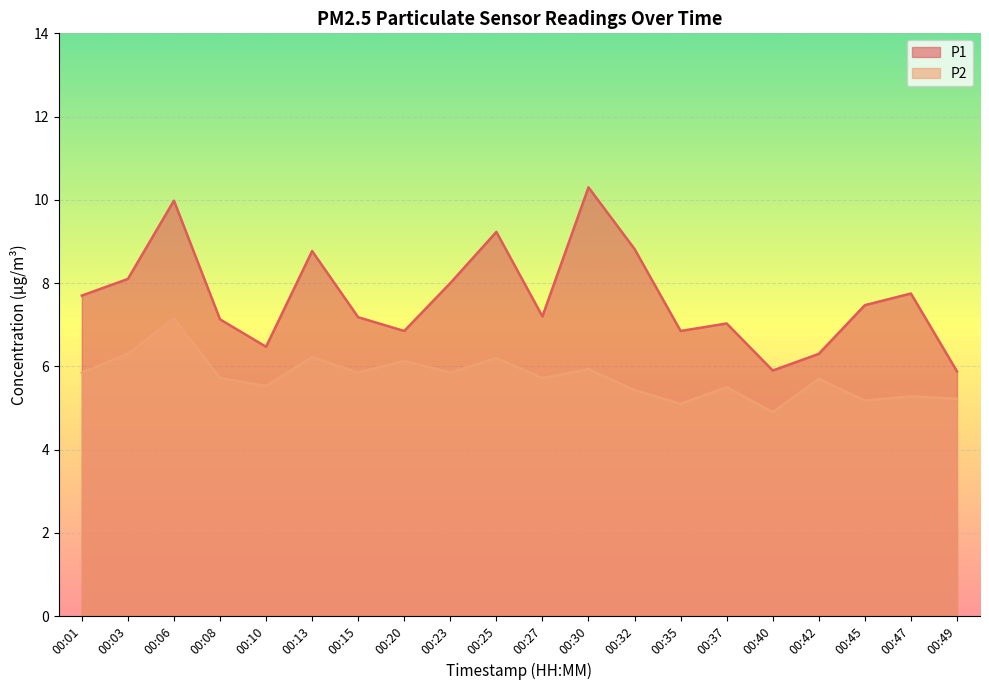

Which series has the widest spread of values?

P1